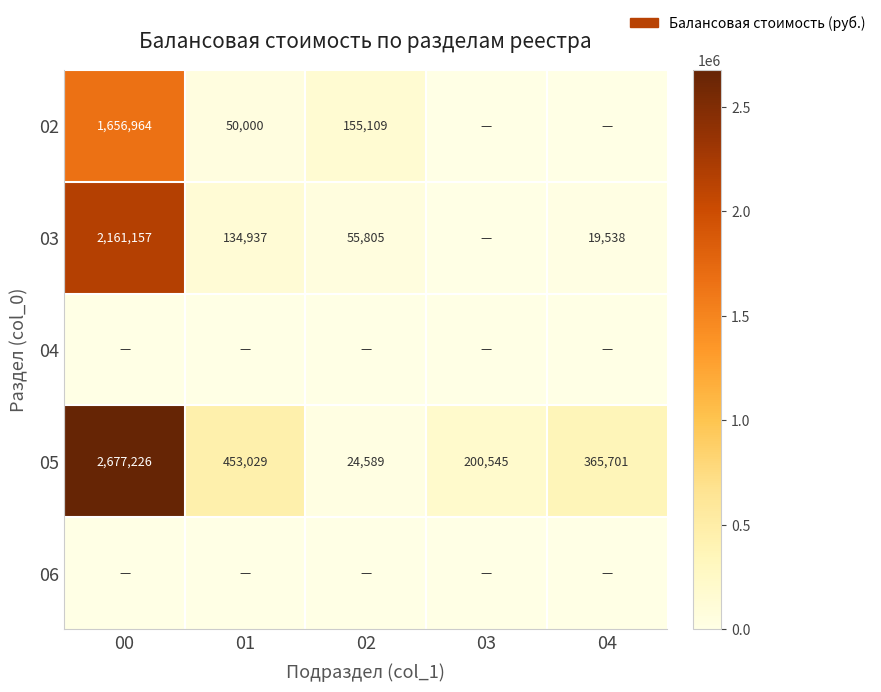

The 05 series shows 365701 at 04. True or false?

True